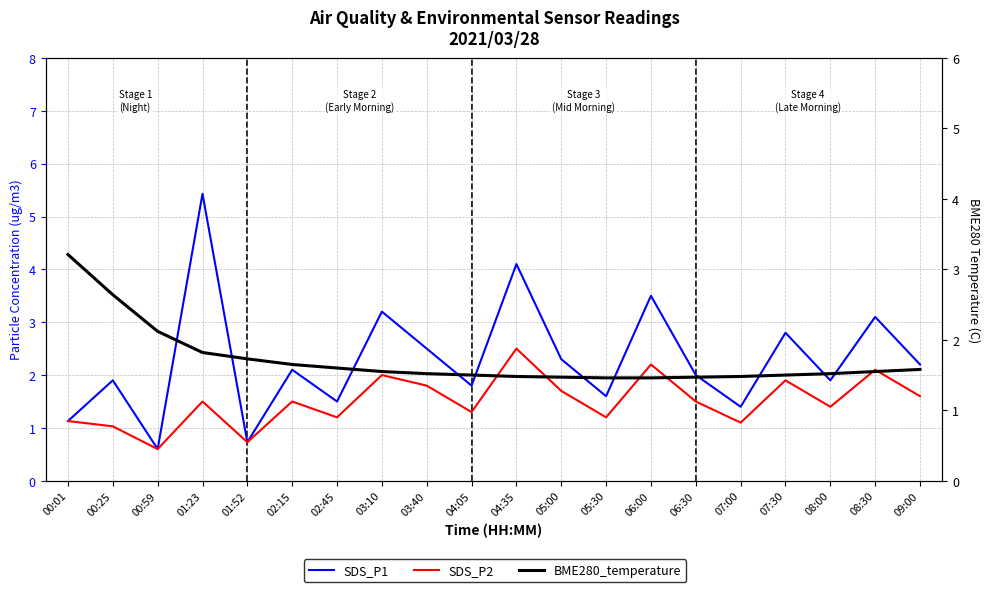

Is the value of SDS_P2 at 01:23 greater than the value of BME280_temperature at 07:00?

Yes